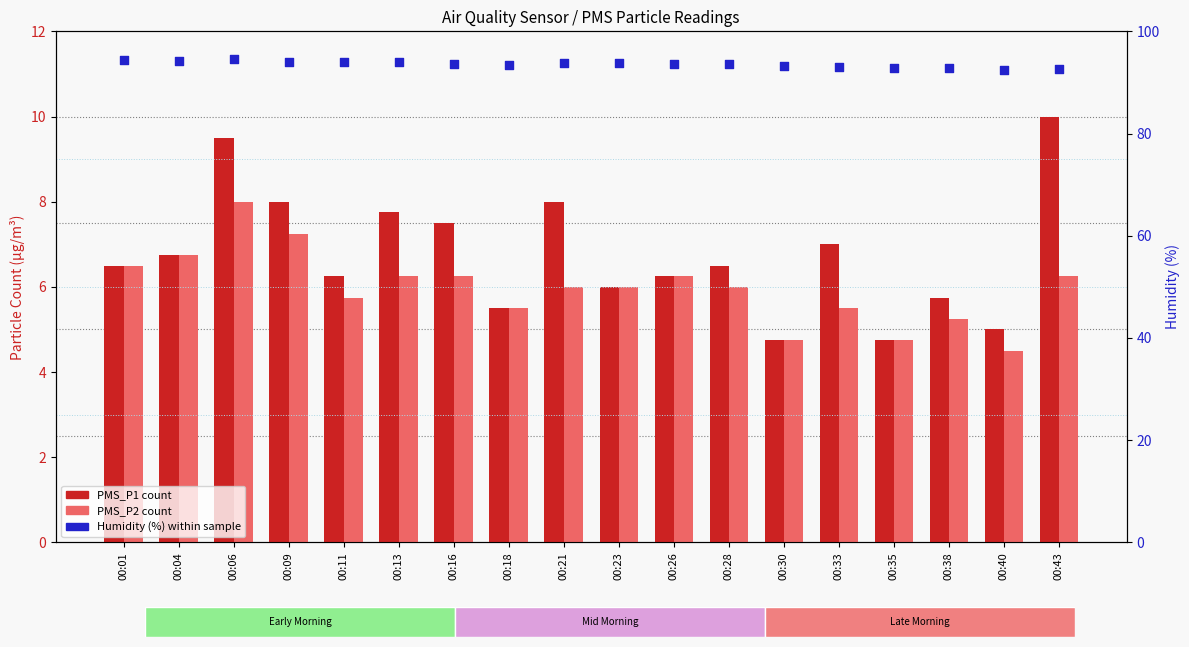

Which series reaches the minimum Y coordinate?

PMS_P2